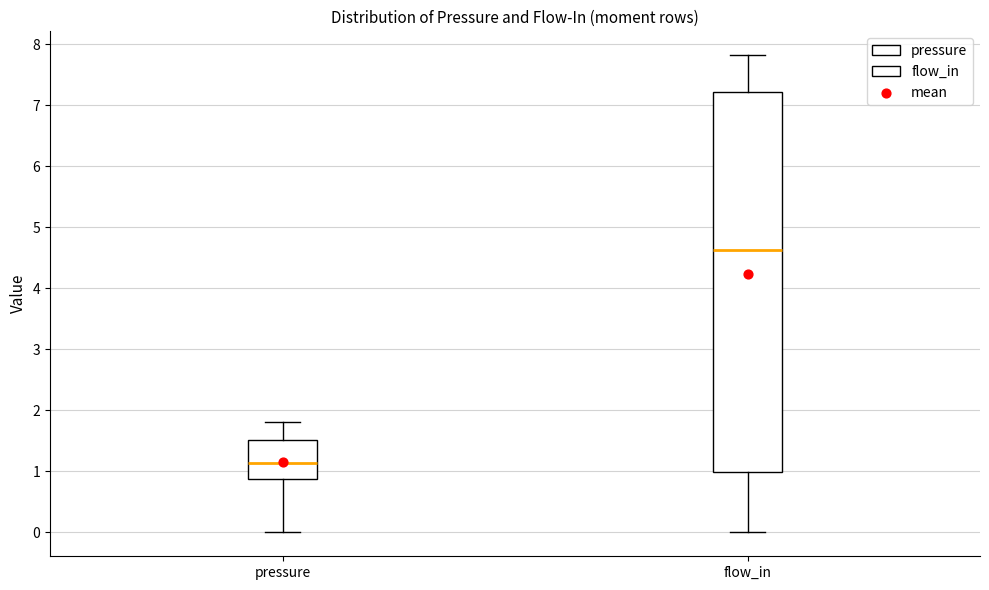

Reading left to right, read every box against the y-axis: the position of its median line, the range the box covers, and the ends of its whiskers. The values are not printed on the chart, so give them approximately, as read against the axis.

pressure: median 1.1, box 0.9 to 1.5, whiskers 0.0 to 1.8
flow_in: median 4.6, box 1.0 to 7.2, whiskers 0.0 to 7.8